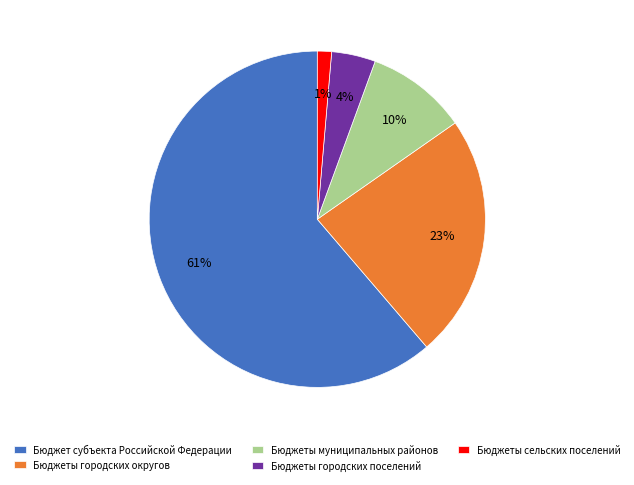

To the nearest percent, what is the average slice percentage?

20%